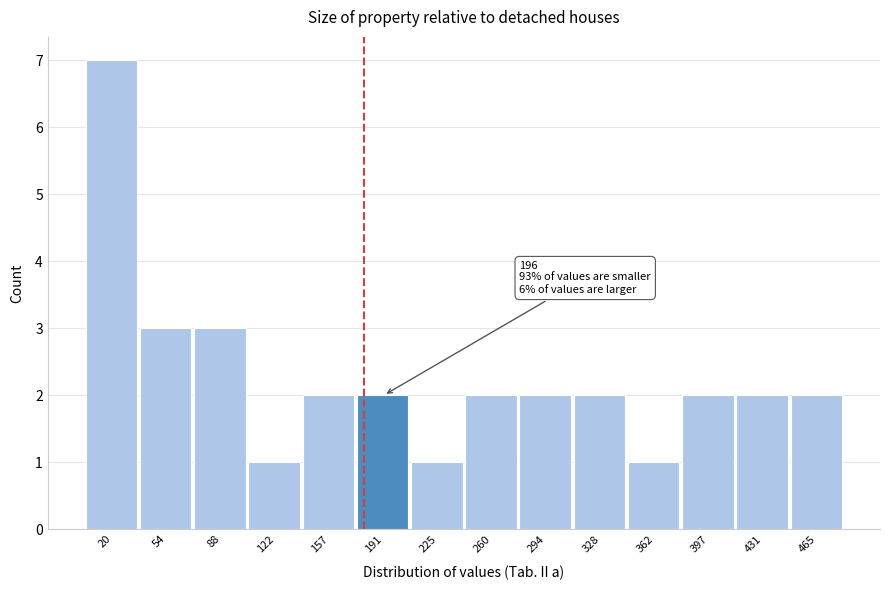

Reading right to left, extract all data points from this chart.

465=2	431=2	397=2	362=1	328=2	294=2	260=2	225=1	191=2	157=2	122=1	88=3	54=3	20=7